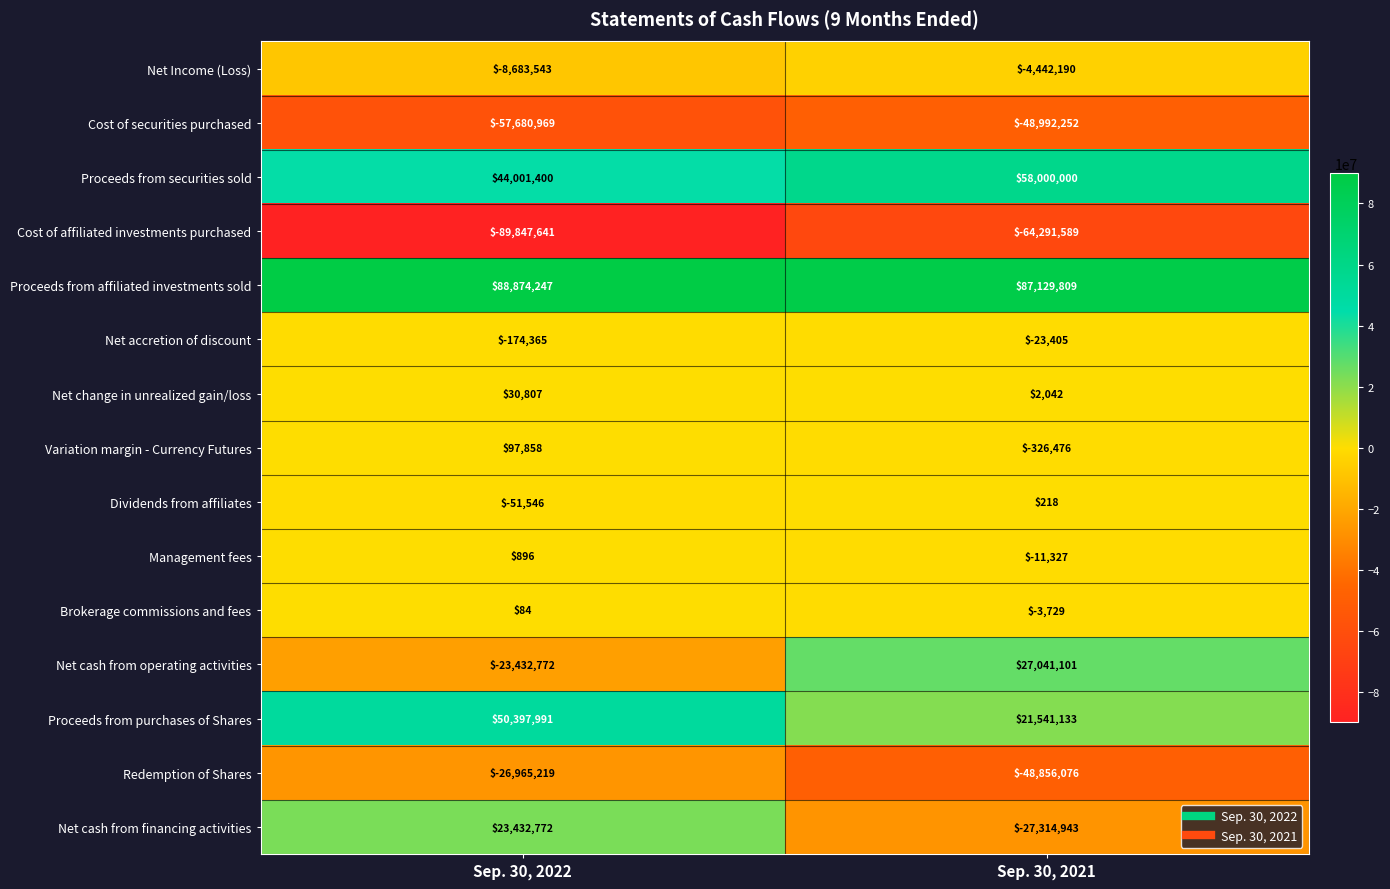

The value of Net accretion of discount at Sep. 30, 2022 is -174365. True or false?

True